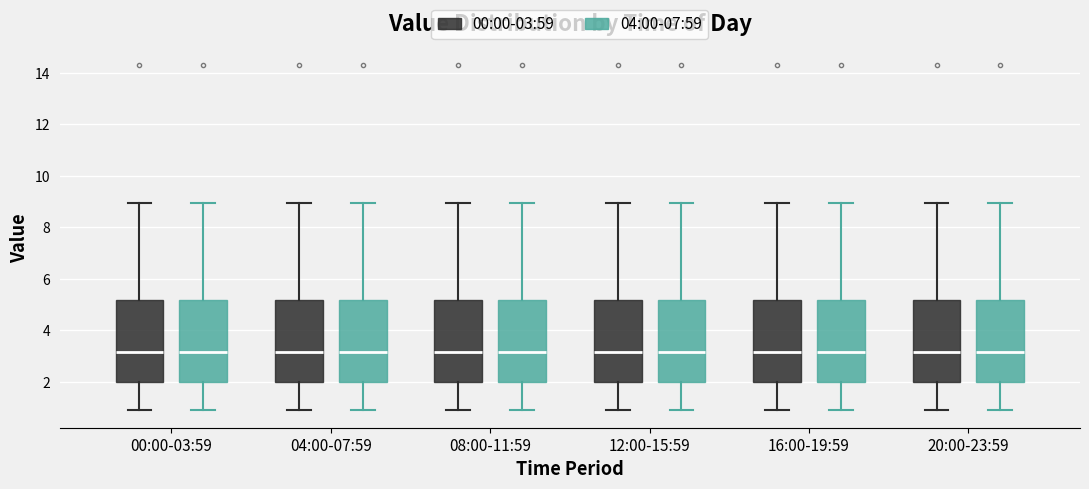

Where does the upper whisker of the box for 16:00-19:59 (00:00-03:59) end on the y-axis? The values are not printed on the chart, so give them approximately, as read against the axis.

9.0